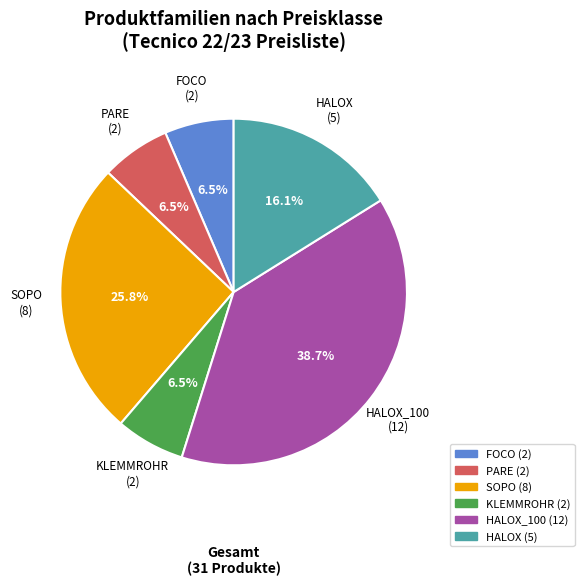

Which category has the biggest portion of the pie?

HALOX_100